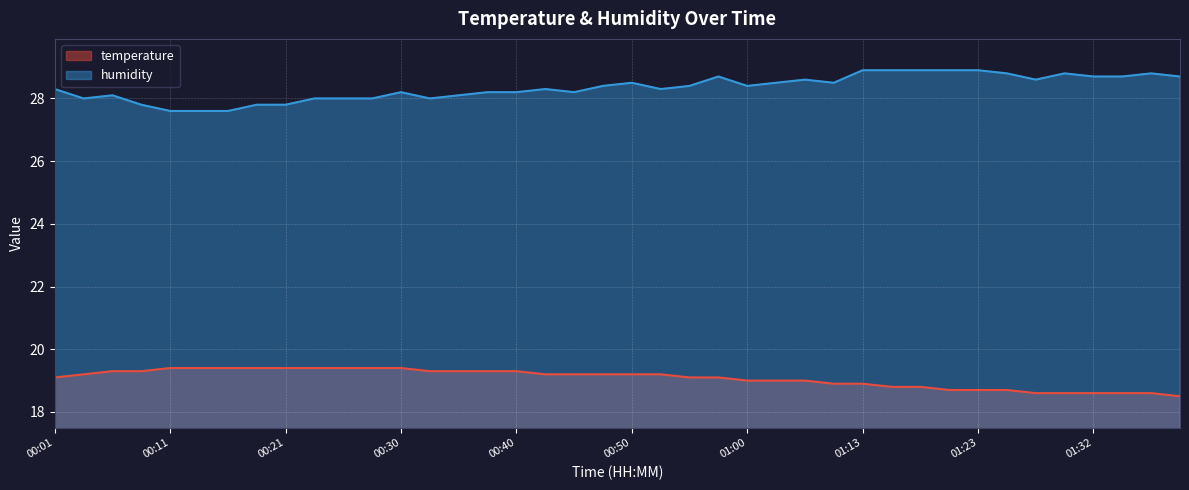

Count the temperature values in the range 18 to 19.

16